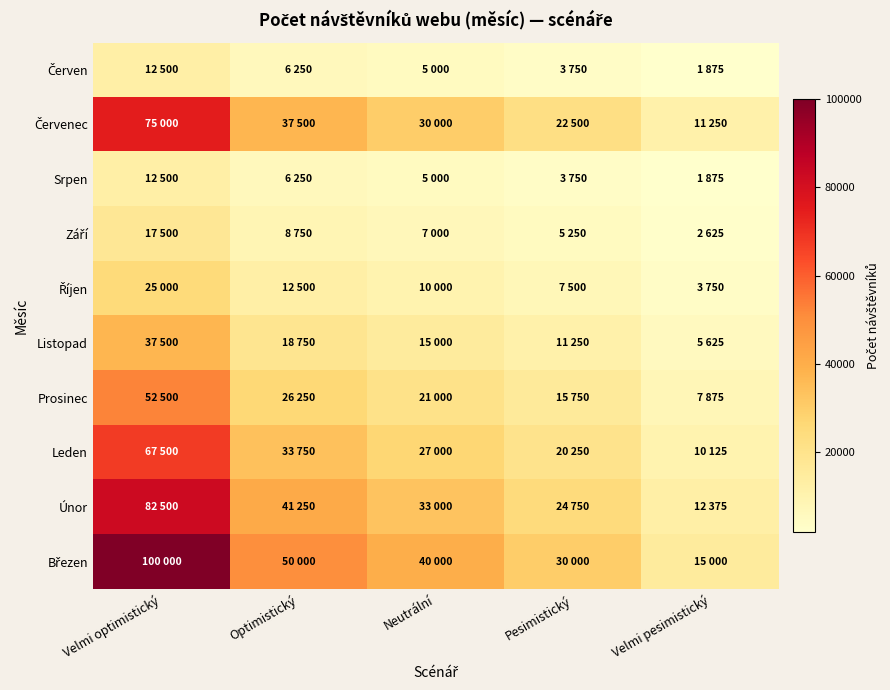

Rank the series by their maximum value, from highest to lowest.

Březen, Únor, Červenec, Leden, Prosinec, Listopad, Říjen, Září, Červen, Srpen